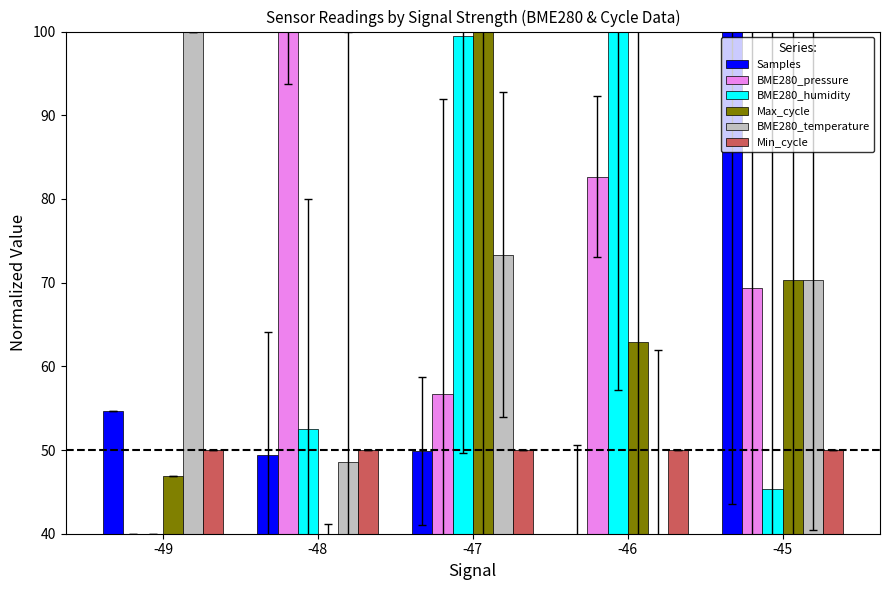

What is the difference between the Max_cycle values at -45 and -46?

7.4